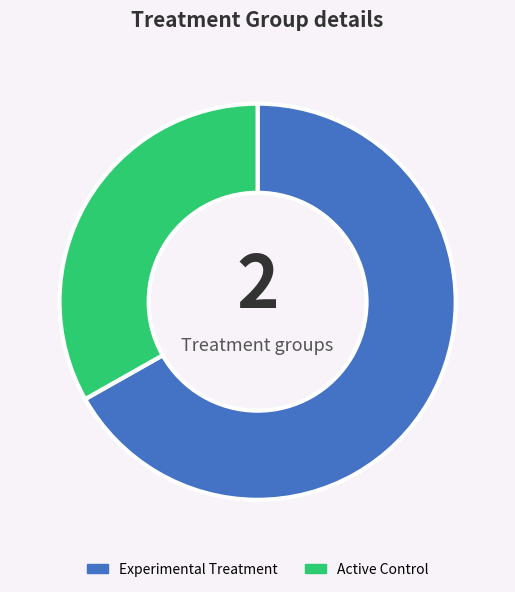

Does Active Control account for over 50% of the chart?

No